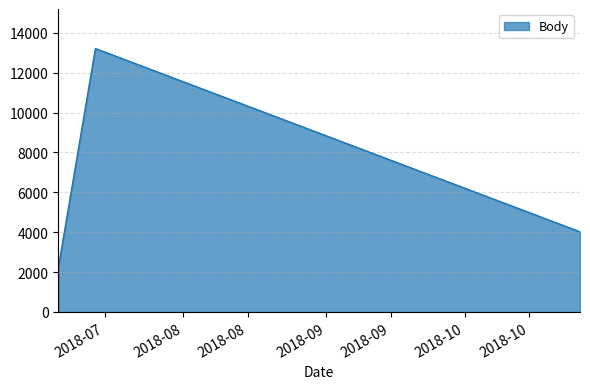

What is the maximum value shown in the chart?

13212